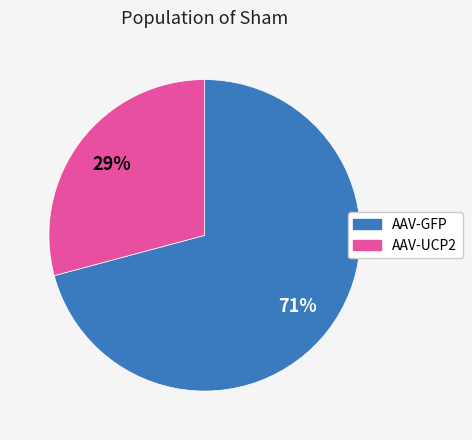

Count the number of slices in the pie.

2